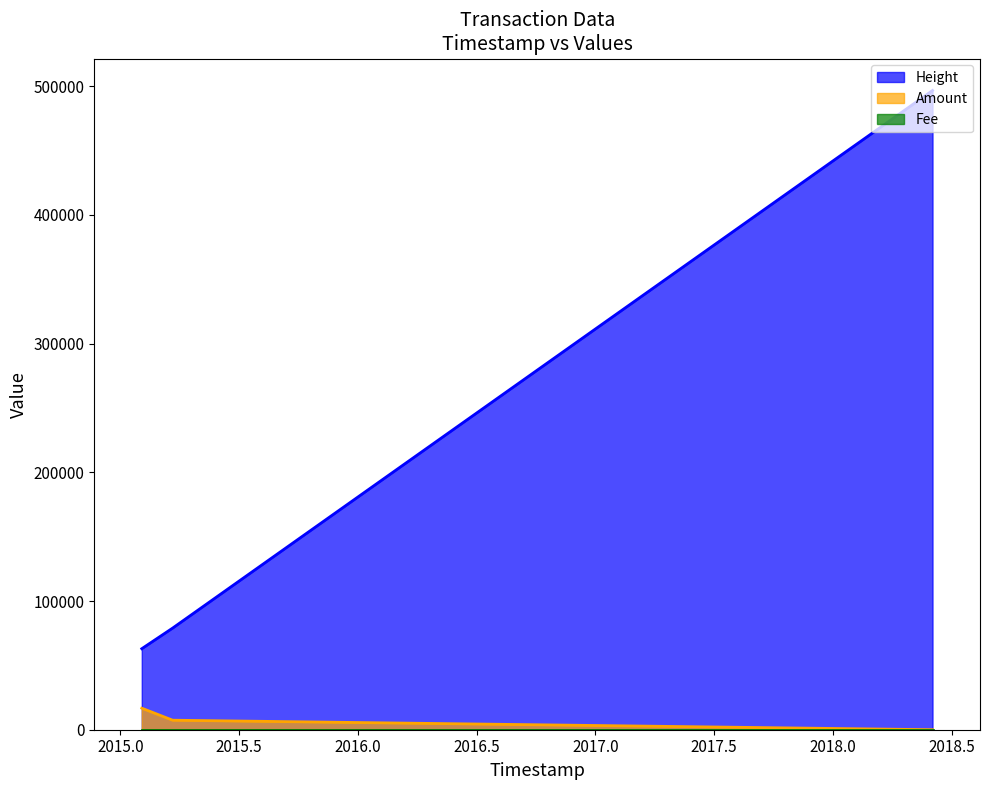

What is the greatest value displayed?

496706